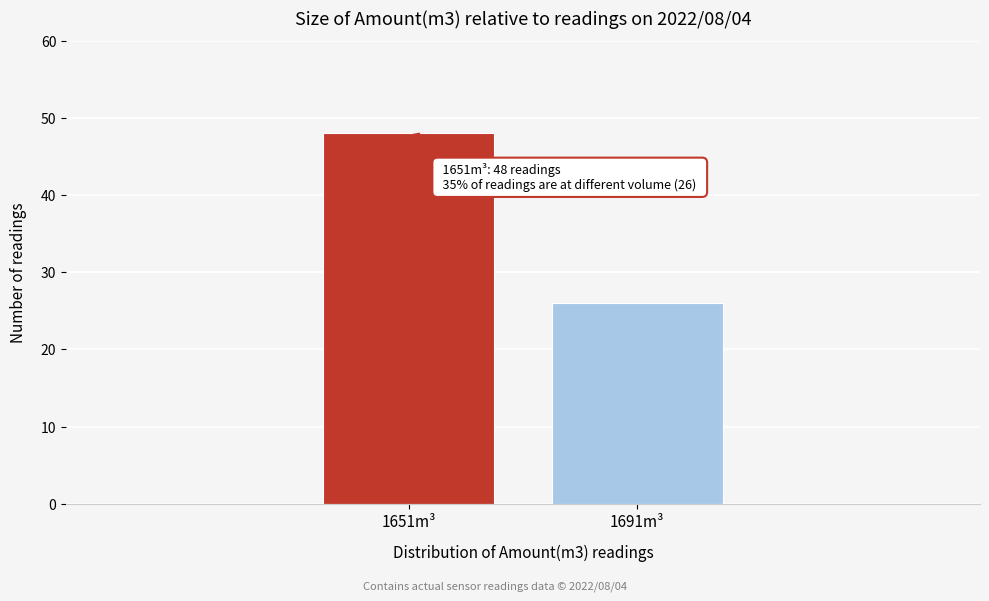

Reading left to right, extract all data points from this chart.

48	26